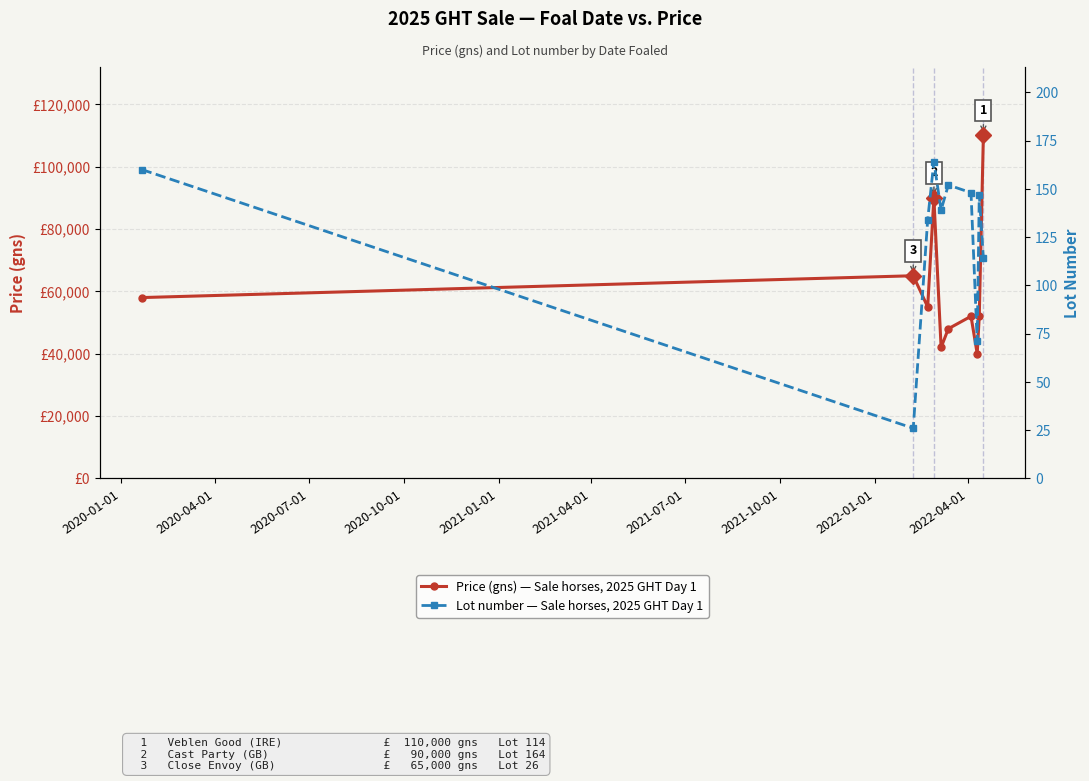

How many interior local valleys does the Lot number — Sale horses, 2025 GHT Day 1 series have?

3